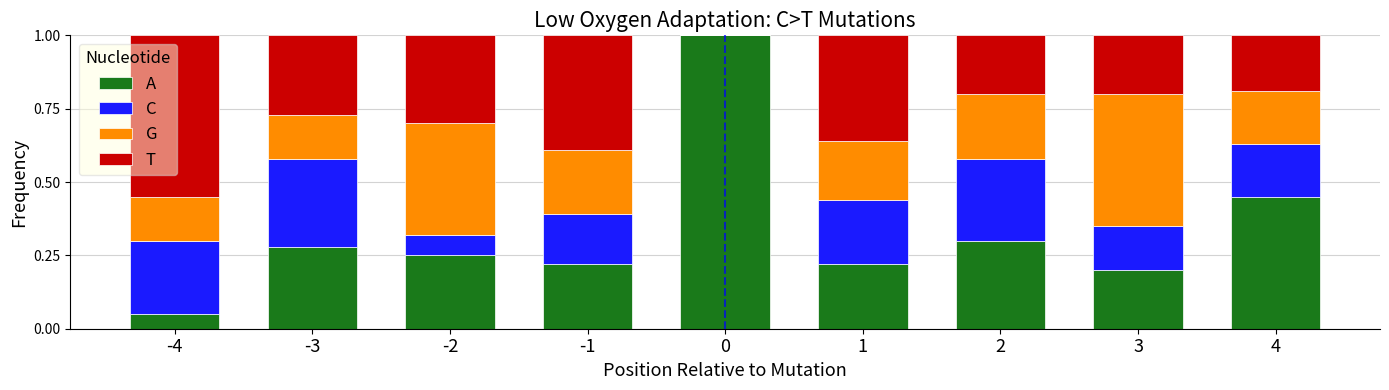

What is the total value across all series at 4?

1.0